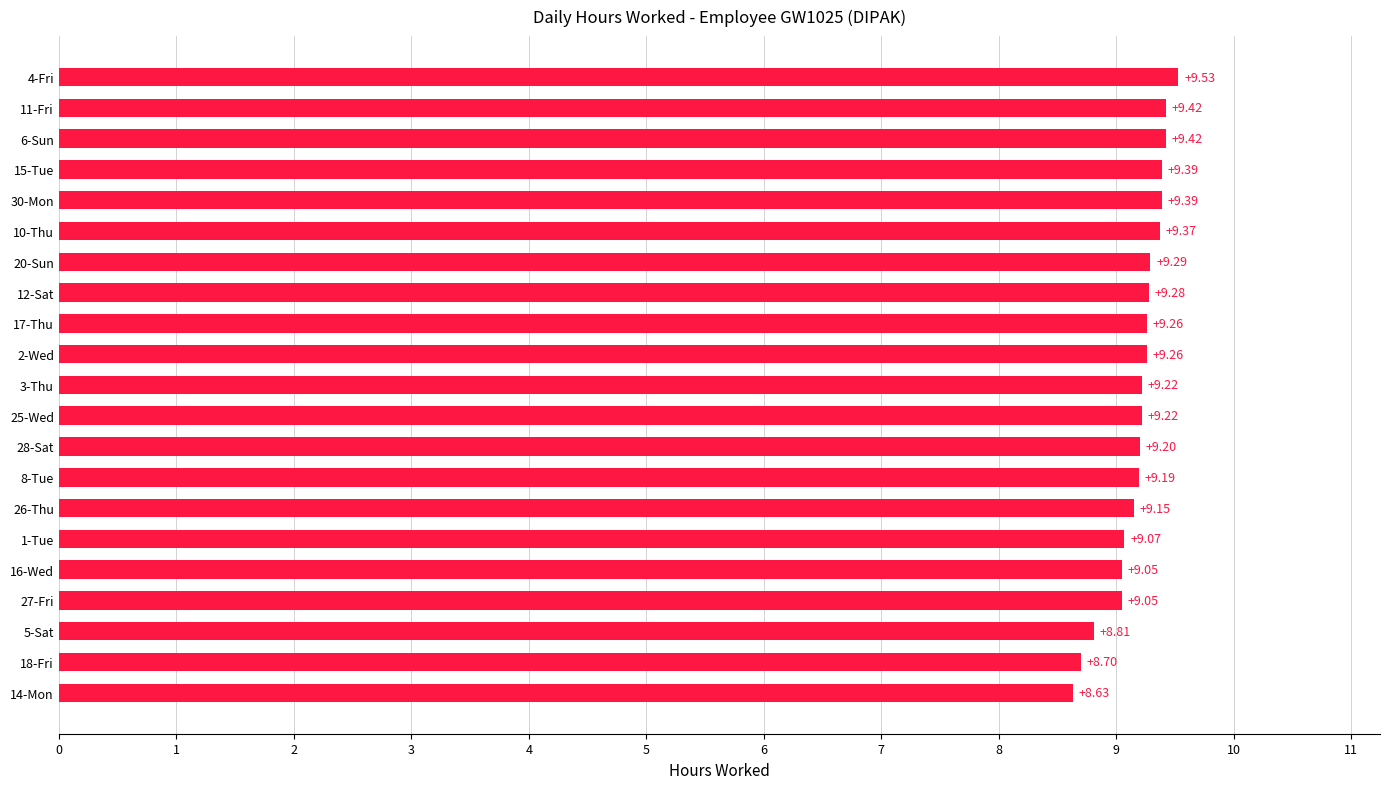

How many values exceed 9?

18